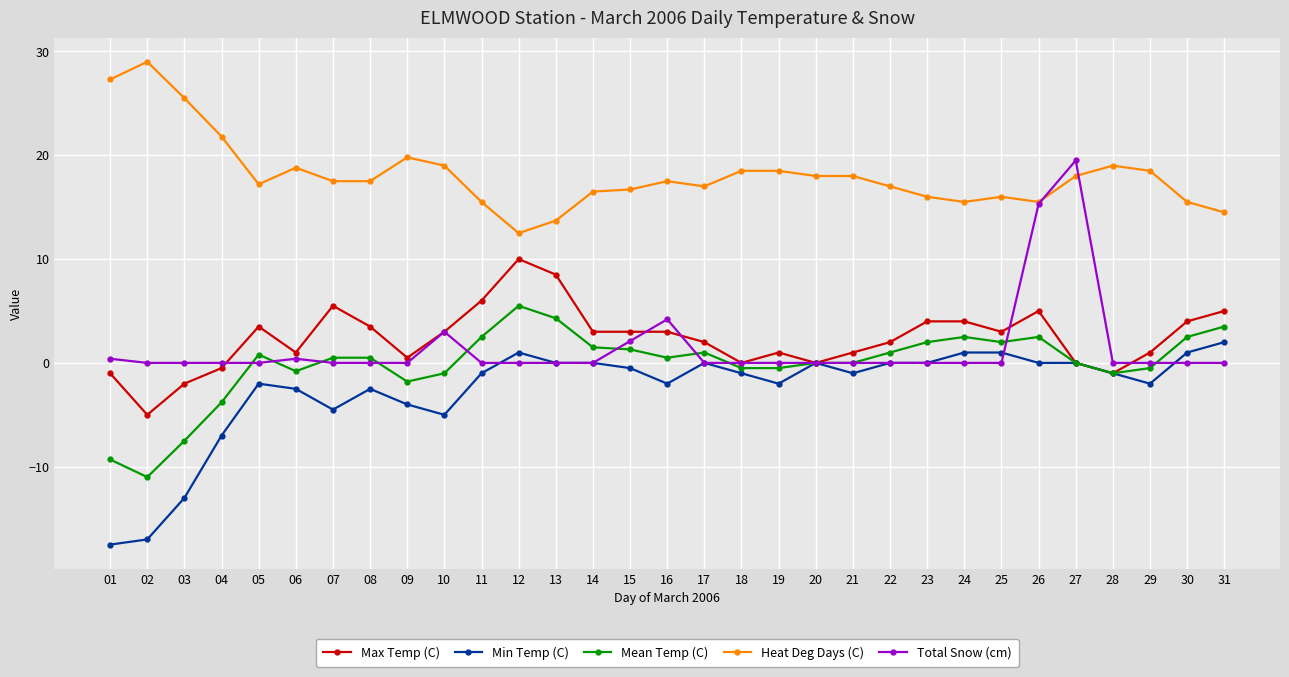

What value does the Total Snow (cm) series have at 15?

2.1